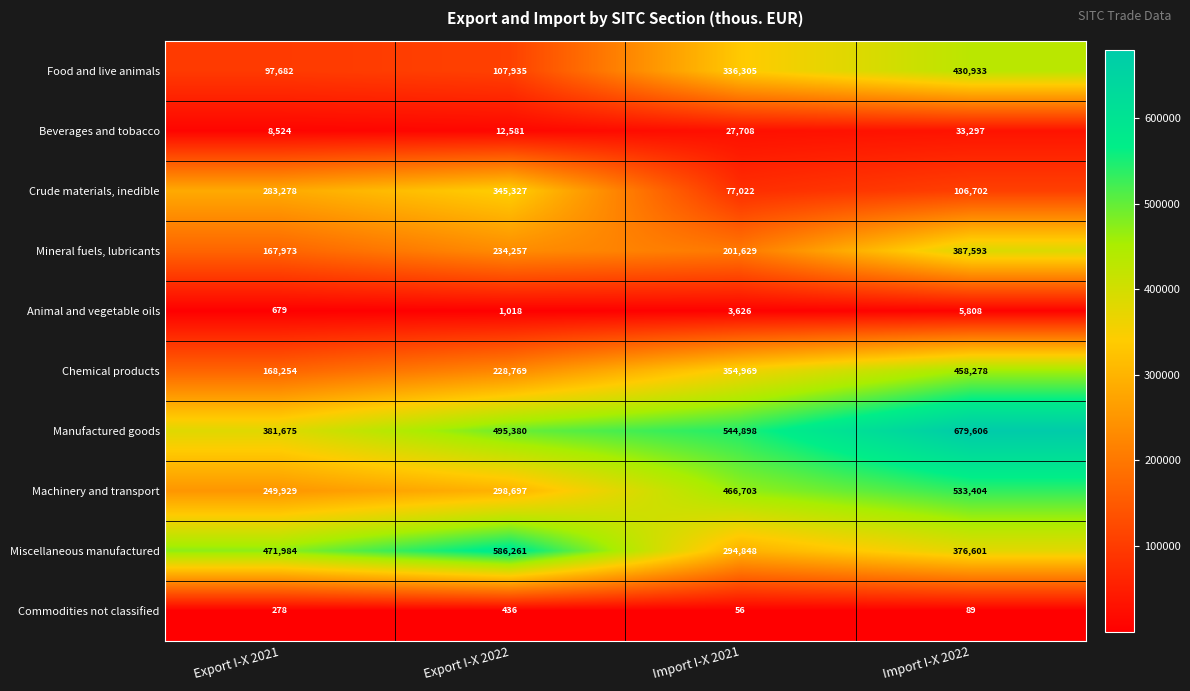

What is the difference between the maximum and second lowest values in the Animal and vegetable oils series?

4790